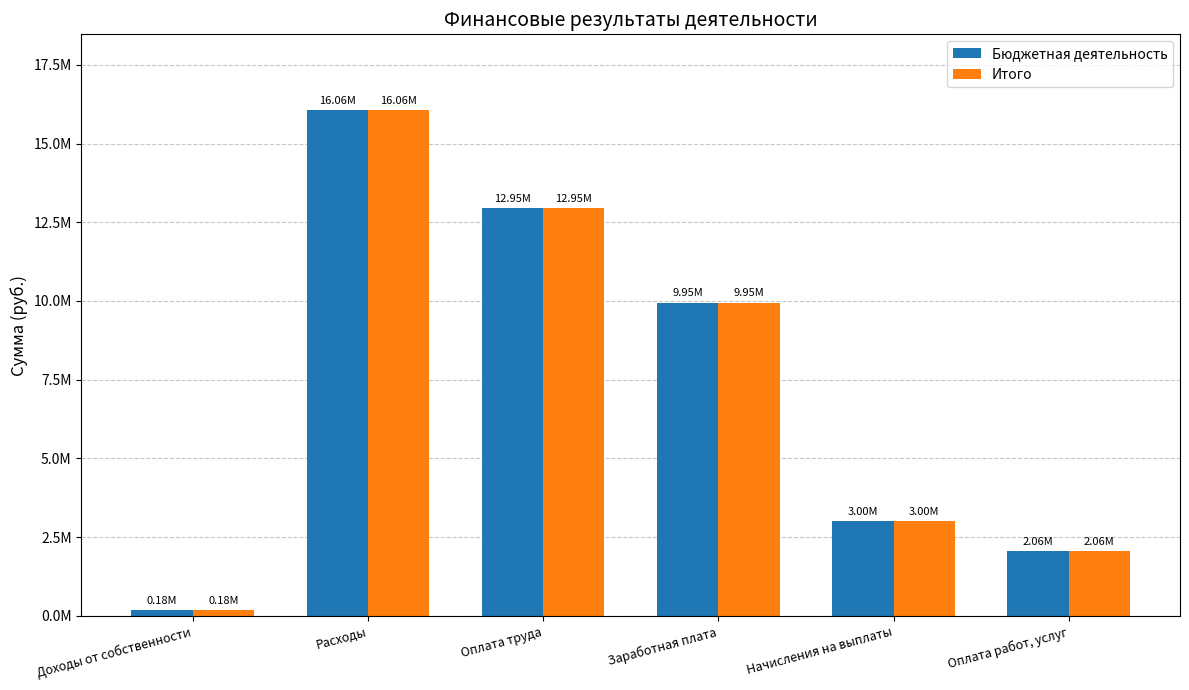

Are the bars grouped side by side (vs. stacked)?

Yes